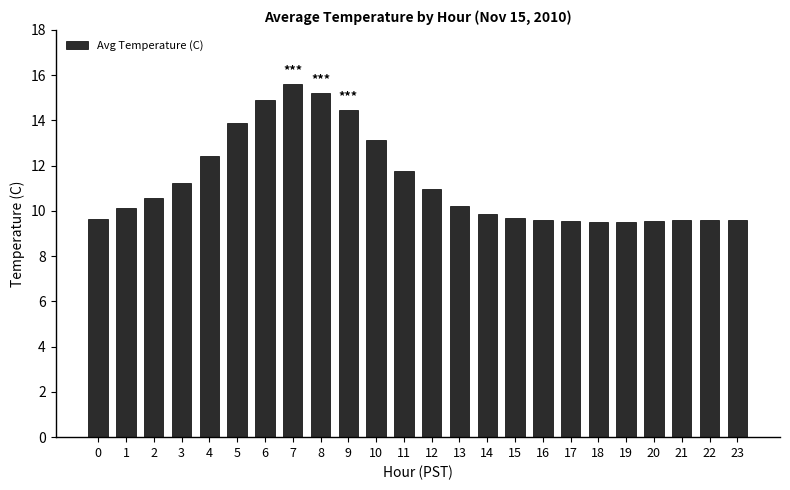

What is the change in value from 1 to 20?

-0.6